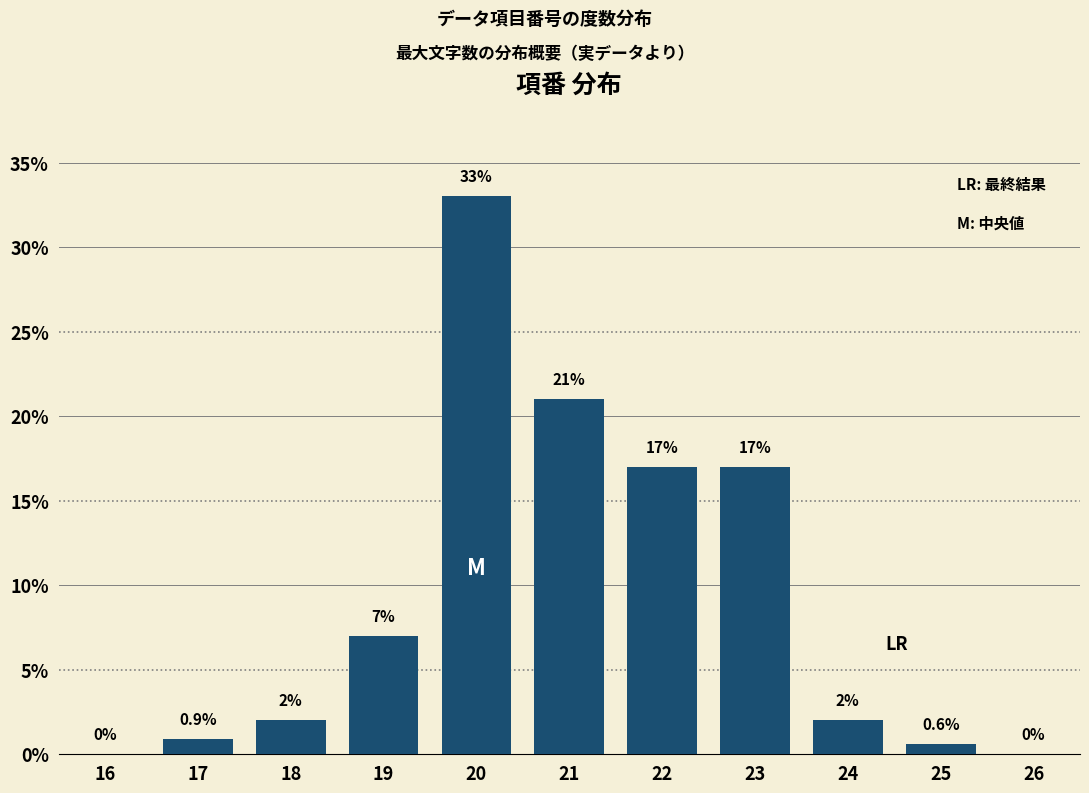

Reading left to right, list all the values displayed in this chart.

16=0.0	17=0.9	18=2.0	19=7.0	20=33.0	21=21.0	22=17.0	23=17.0	24=2.0	25=0.6	26=0.0